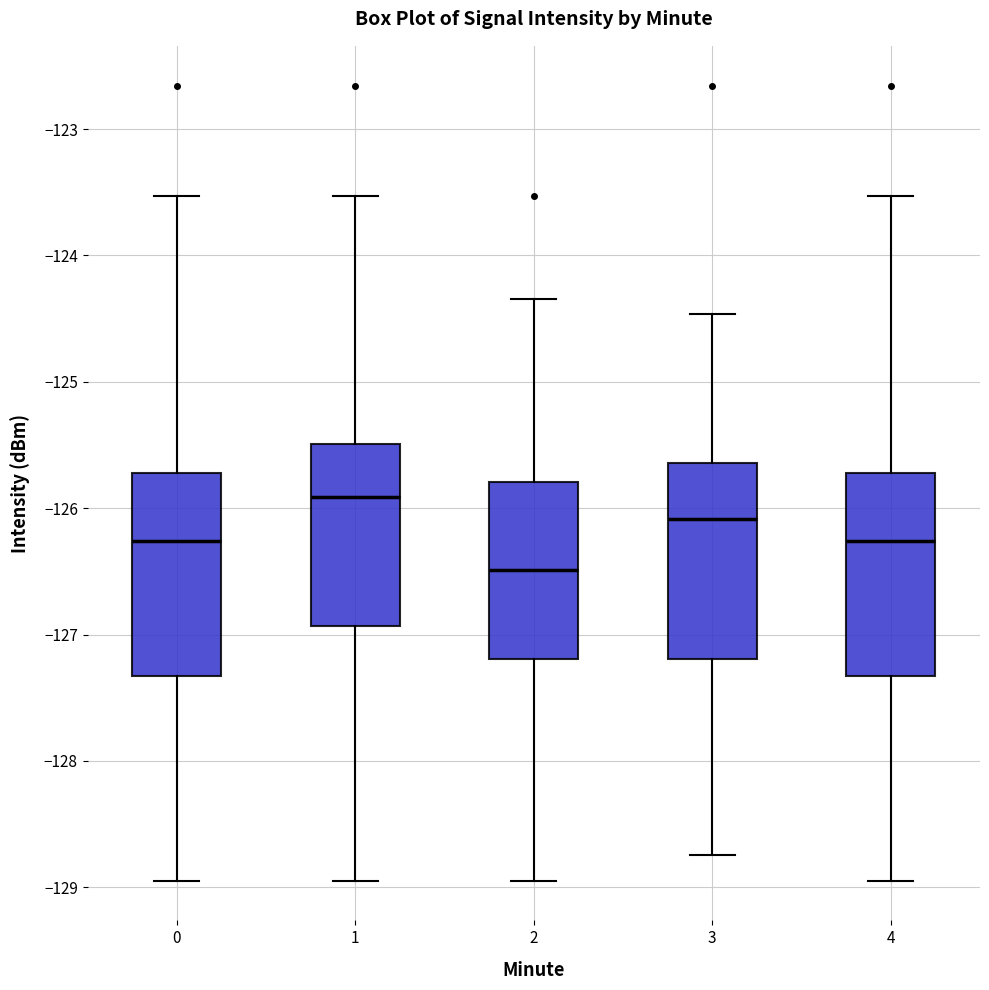

Where is the upper edge of the box at x = 1 on the y-axis? The values are not printed on the chart, so give them approximately, as read against the axis.

-125.5